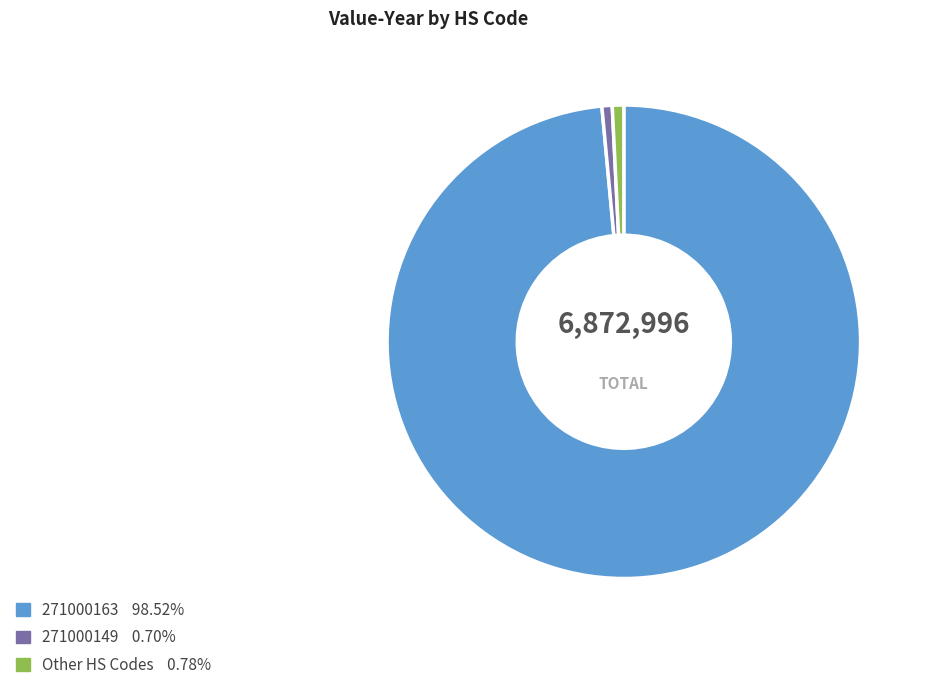

Does any single category account for the majority?

Yes